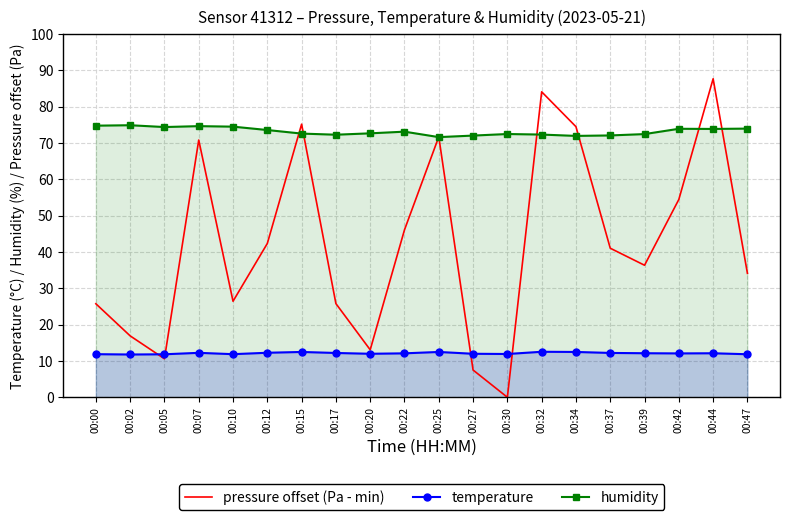

What is the greatest value displayed?

87.7